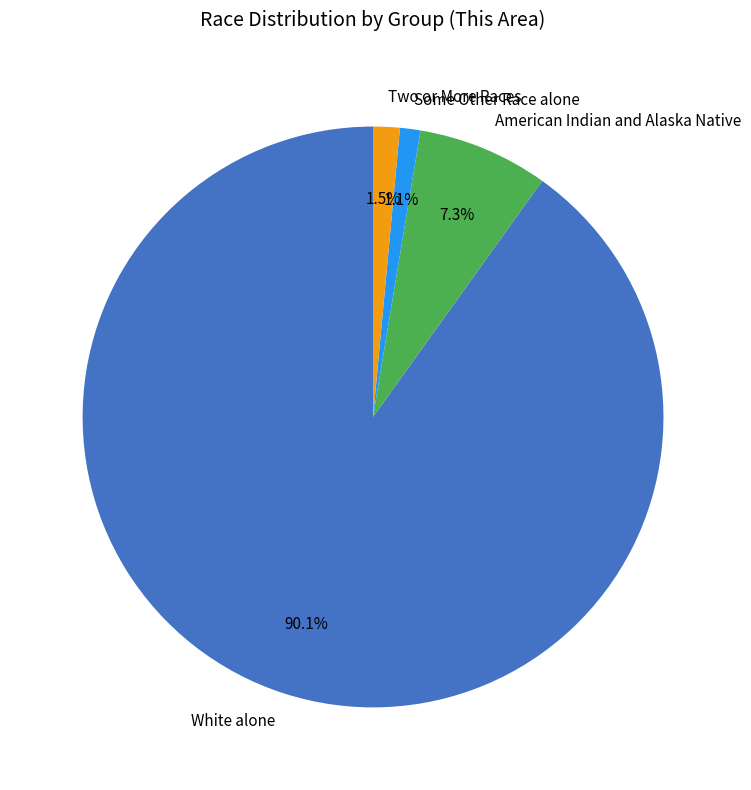

Count the number of slices in the pie.

4